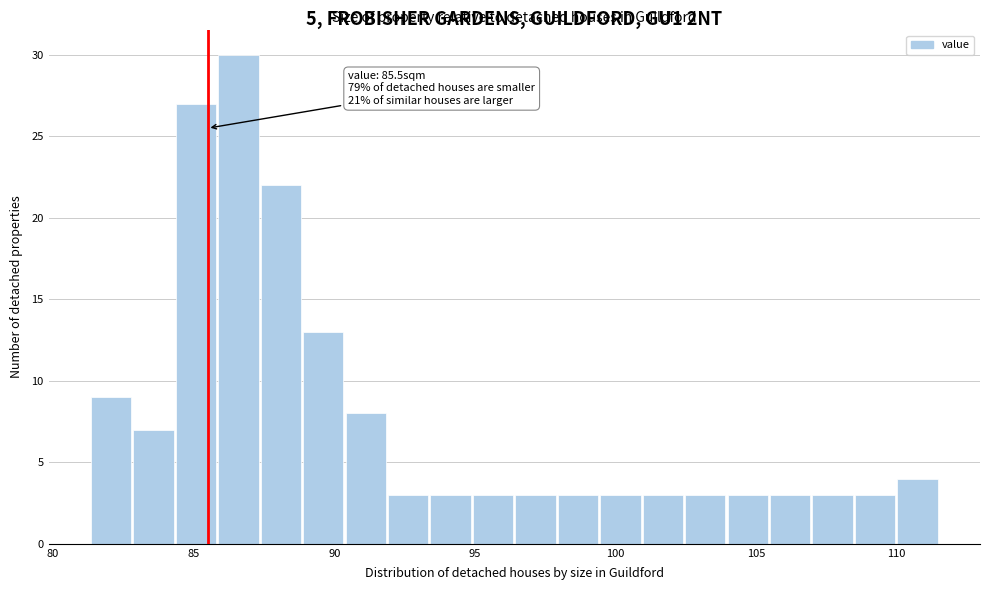

Read against the x-axis, roughly where is the centre of the tallest bar?

86.5